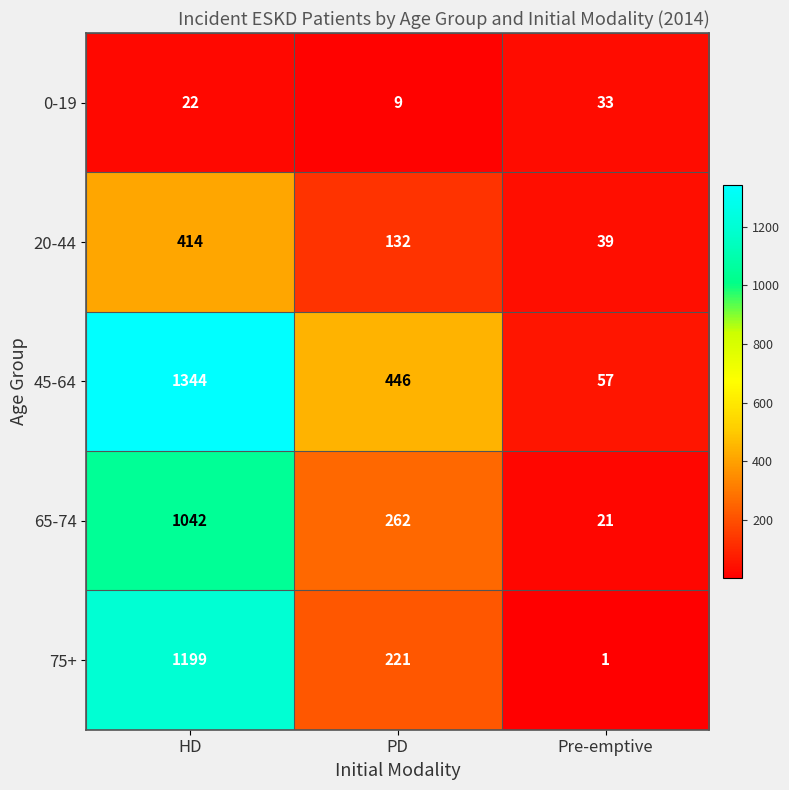

What is the difference between the highest and lowest values at HD?

1322